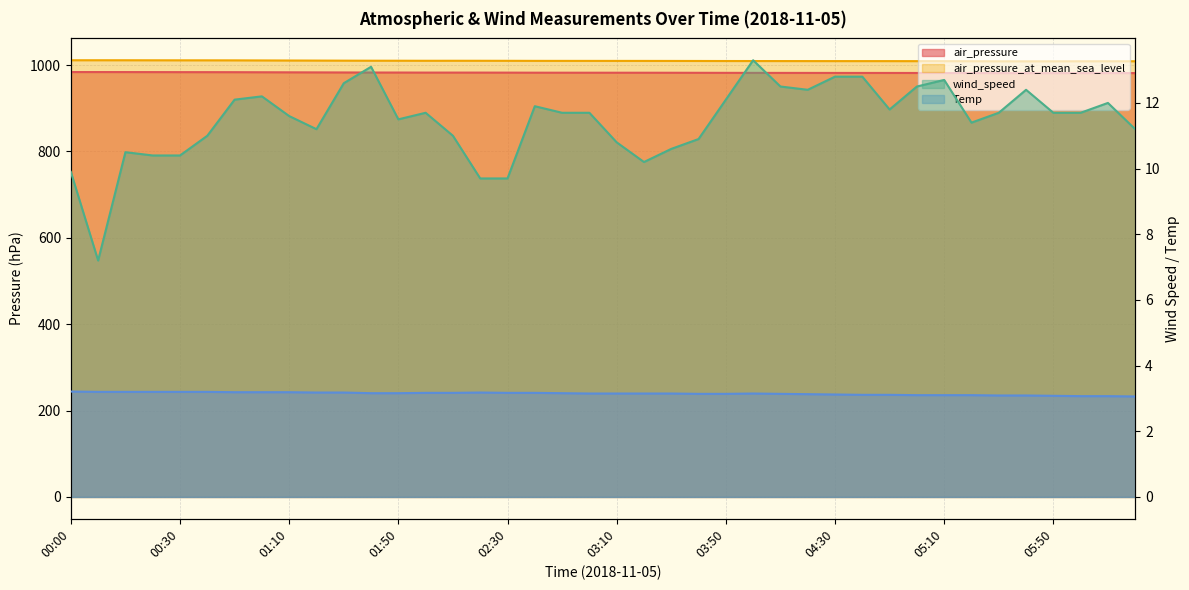

At which label does air_pressure reach its peak?

00:00